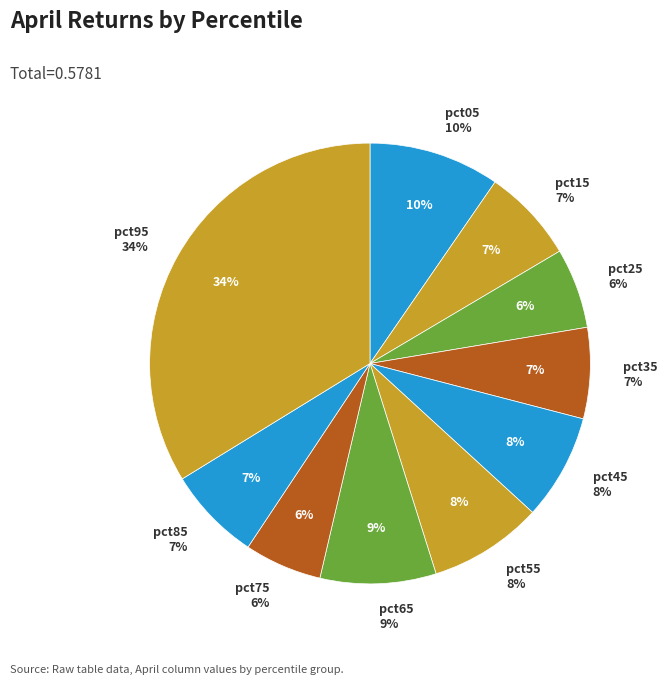

Is it true that pct45 is 8% of the pie?

True